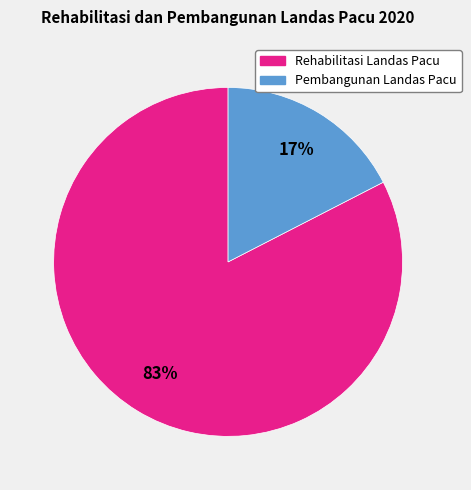

Approximately how many times larger is the value at Pembangunan Landas Pacu compared to Rehabilitasi Landas Pacu?

0.2